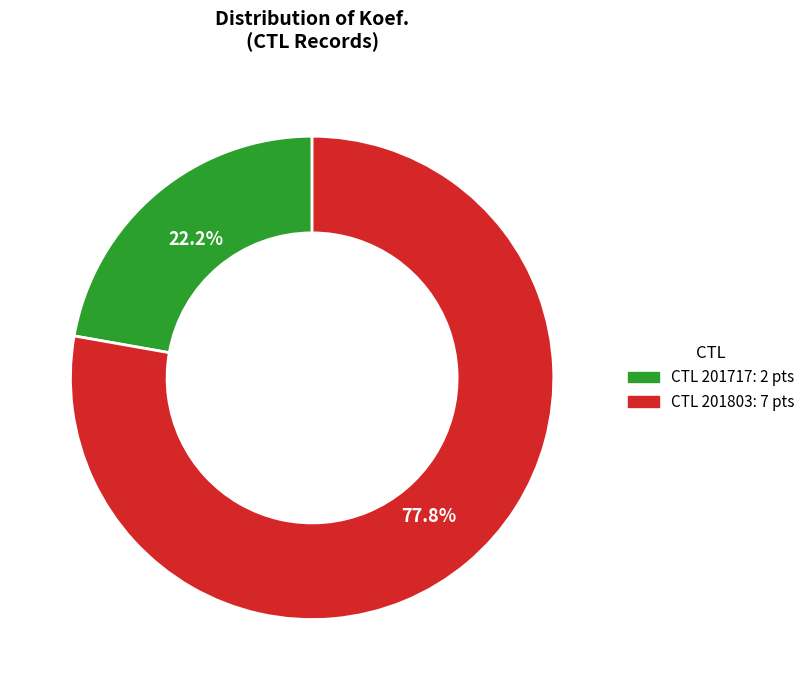

Is there any slice that represents more than half of the pie?

Yes